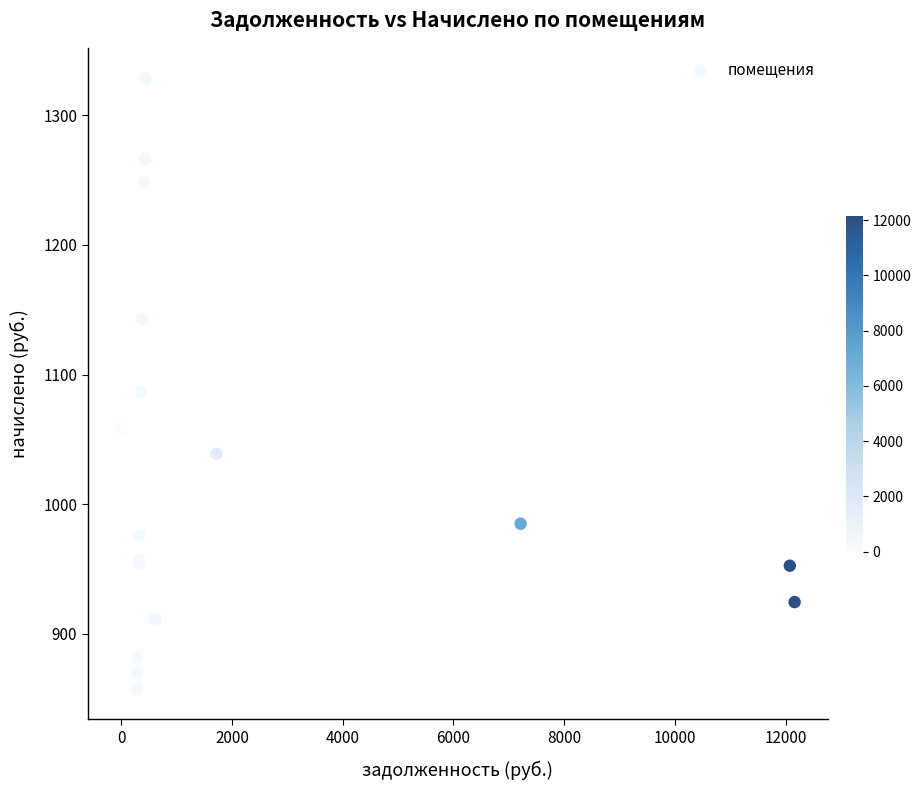

What Y value in the scatter plot is closest to 1092?

1086.5